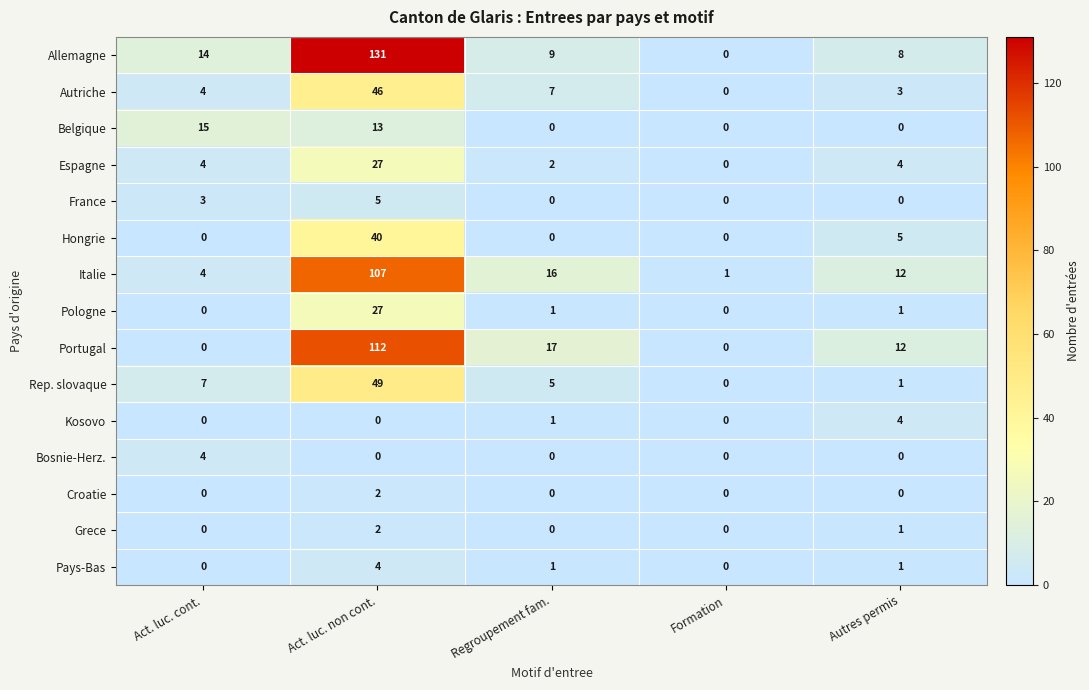

What is the difference between the maximum and minimum values in the Autriche series?

46